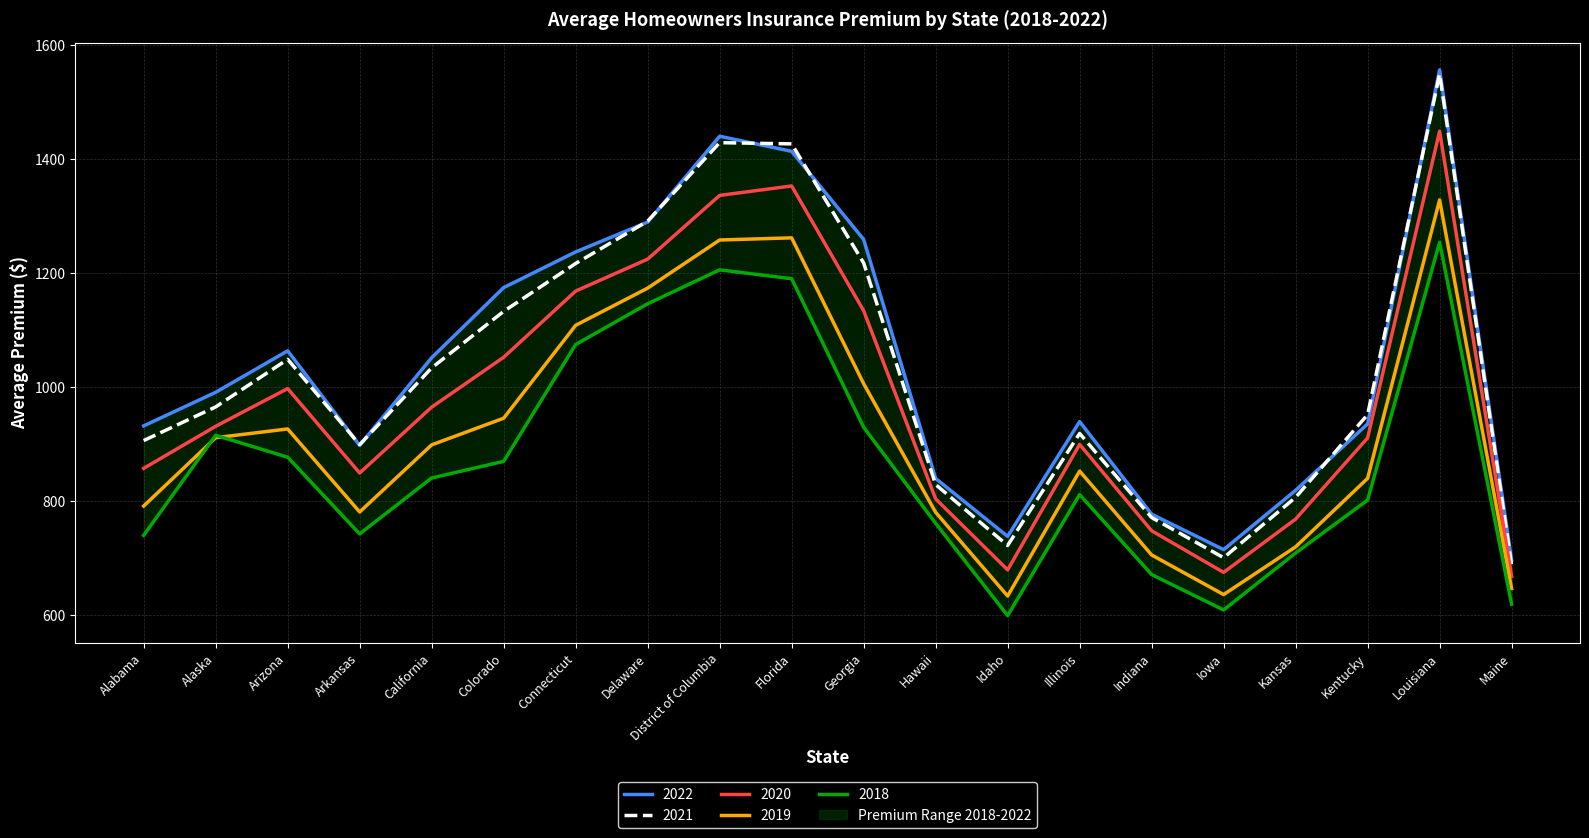

Rank the series by their maximum value, from lowest to highest.

2018, 2019, 2020, 2021, 2022